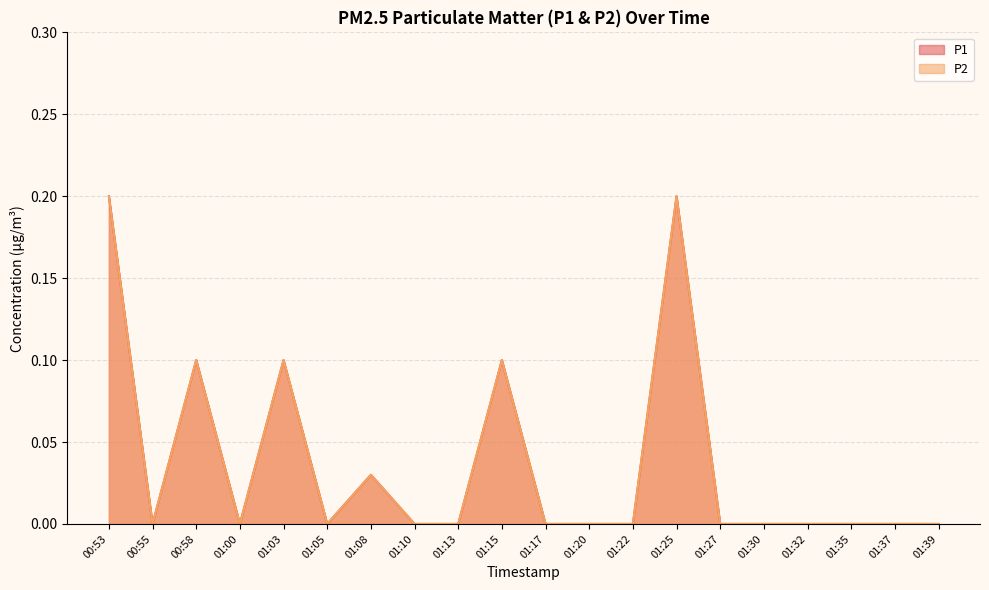

How many data points in P1 are above 0?

6